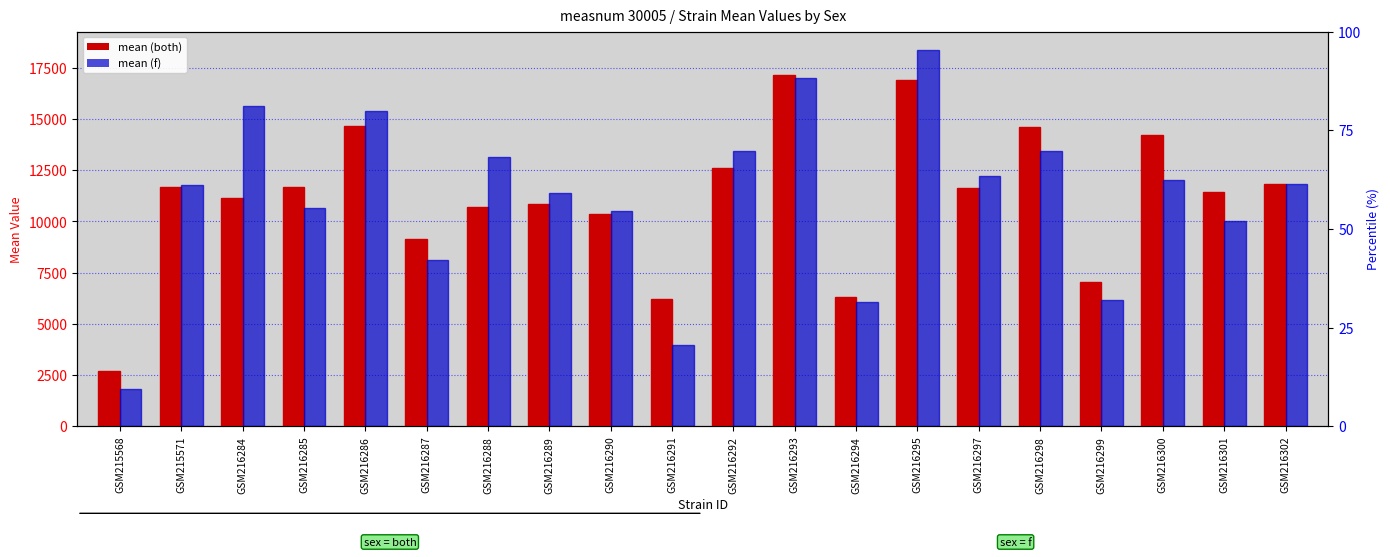

Reading right to left, extract all data points from this chart.

both: GSM216302=11830.5	GSM216301=11439.2	GSM216300=14234.6	GSM216299=7029.1	GSM216298=14603.9	GSM216297=11611.8	GSM216295=16900.1	GSM216294=6336.3	GSM216293=17128.5	GSM216292=12613.5	GSM216291=6202.3	GSM216290=10359.6	GSM216289=10875.6	GSM216288=10705.7	GSM216287=9132.2	GSM216286=14653.3	GSM216285=11685.8	GSM216284=11156.5	GSM215571=11662.9	GSM215568=2710.3
f: GSM216302=11830.5	GSM216301=10027.0	GSM216300=12010.0	GSM216299=6159.6	GSM216298=13455.8	GSM216297=12220.6	GSM216295=18349.4	GSM216294=6085.0	GSM216293=17014.3	GSM216292=13429.7	GSM216291=3950.4	GSM216290=10490.6	GSM216289=11379.0	GSM216288=13158.7	GSM216287=8114.3	GSM216286=15391.9	GSM216285=10663.4	GSM216284=15616.5	GSM215571=11780.0	GSM215568=1846.4